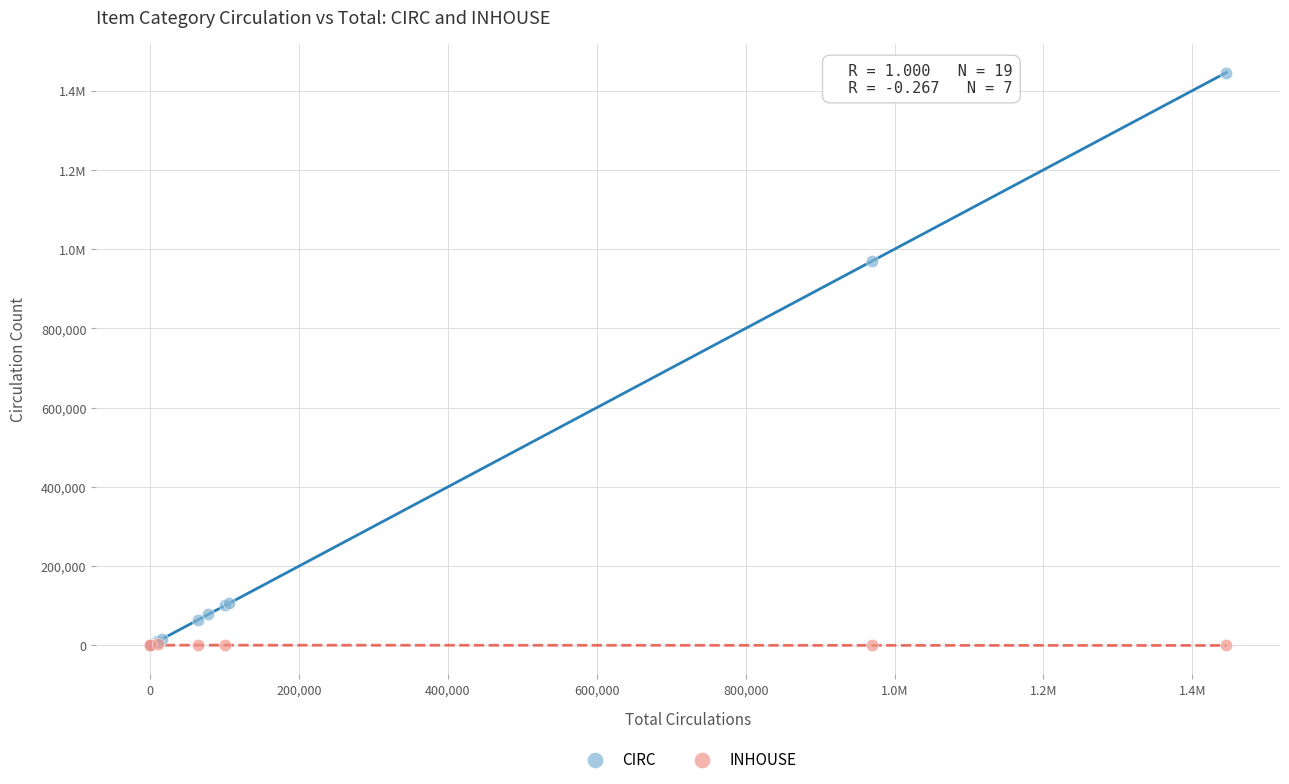

What are all the series names shown in the legend?

CIRC, INHOUSE